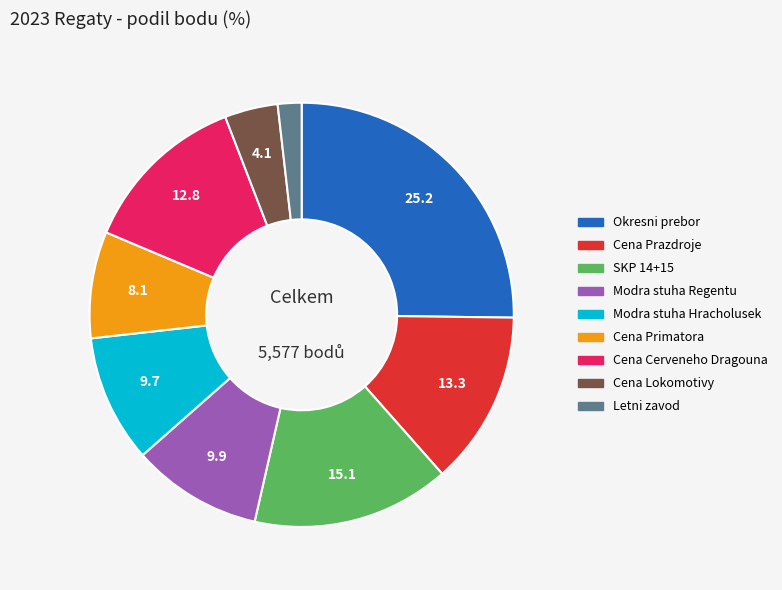

Is there any slice that represents more than half of the pie?

No